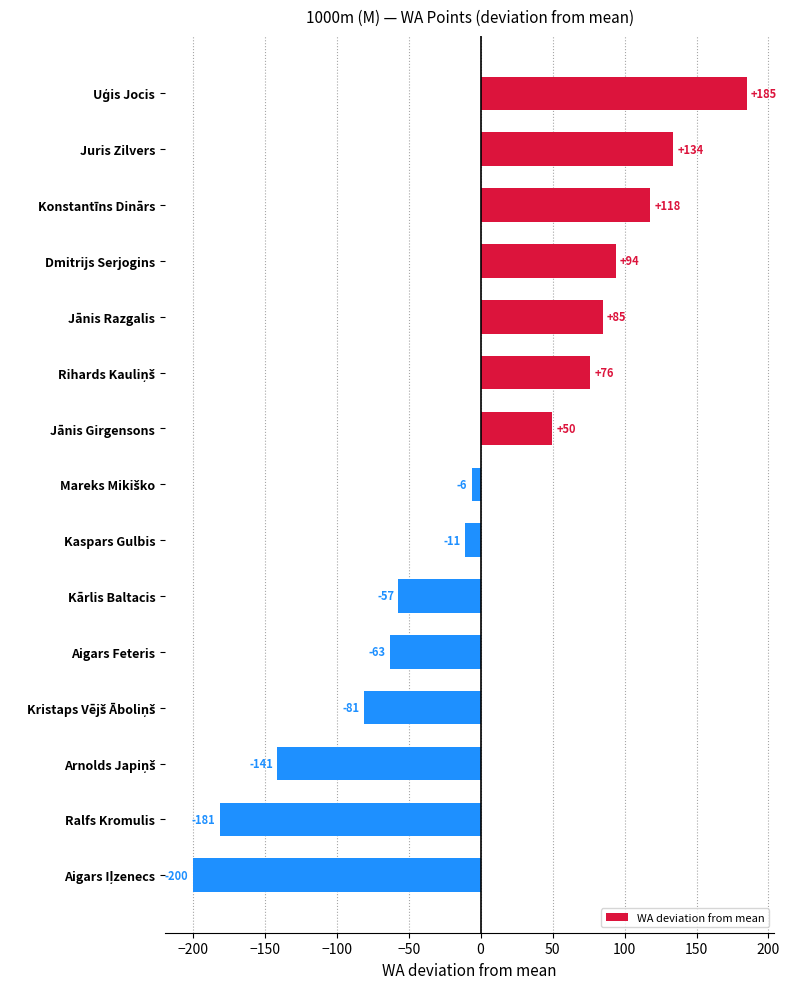

What is the value of the 9th bar from the top?

-11.1